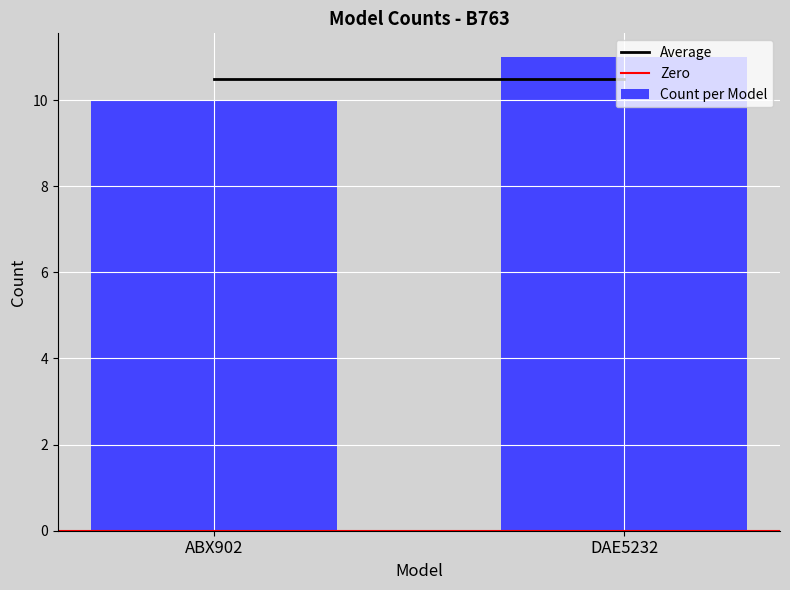

Approximately how many times larger is the value at DAE5232 compared to ABX902?

1.1